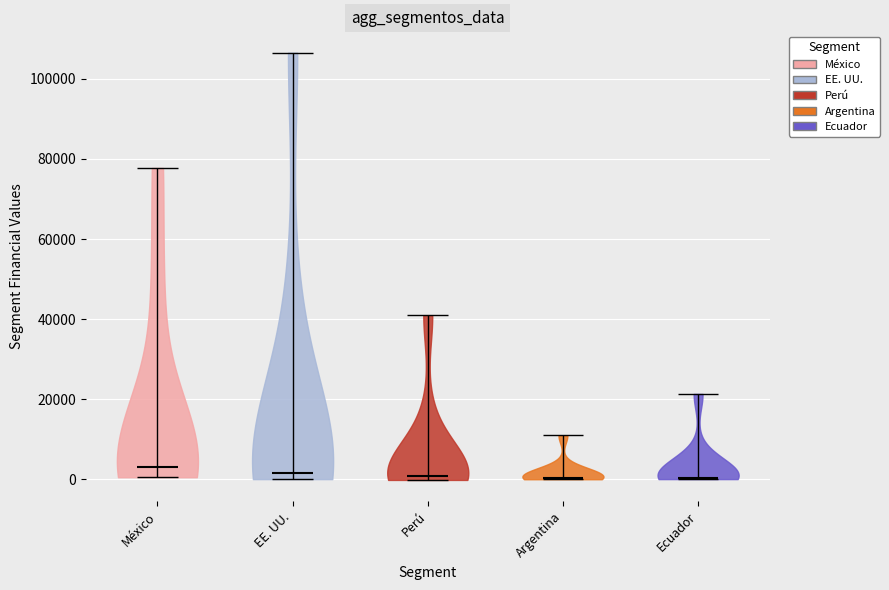

Reading left to right, read every violin against the y-axis: where its median line is, and the lowest and highest points it reaches. The values are not printed on the chart, so give them approximately, as read against the axis.

México: median line 4000, lowest point 0, highest point 78000
EE. UU.: median line 2000, lowest point 0, highest point 106000
Perú: median line 0, lowest point 0, highest point 40000
Argentina: median line 0, lowest point 0, highest point 10000
Ecuador: median line 0, lowest point 0, highest point 22000